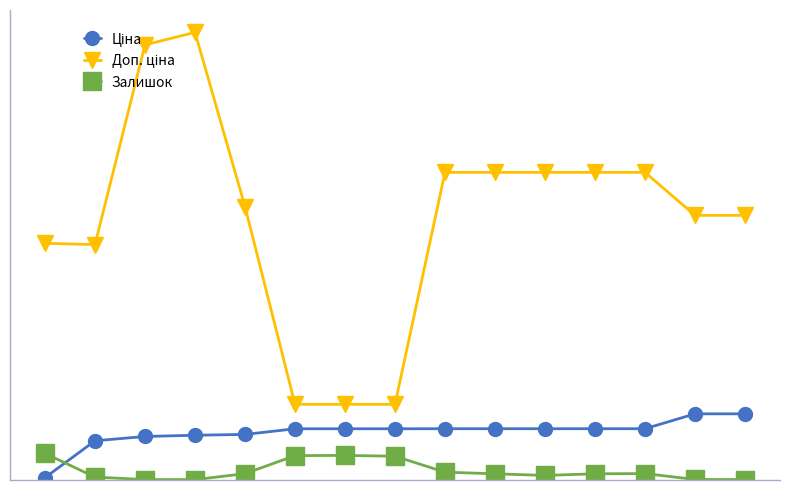

Does the chart have visible grid lines?

No